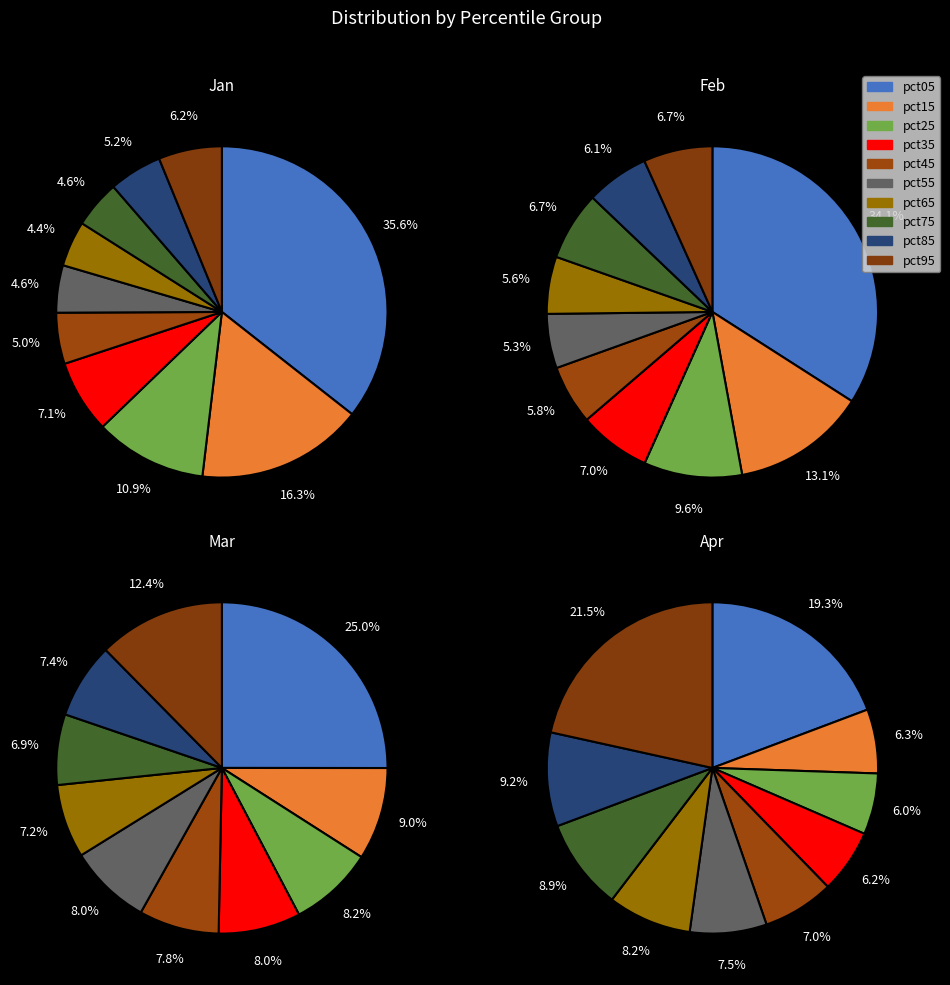

The pct45 slice represents 5% of the pie. True or false?

True